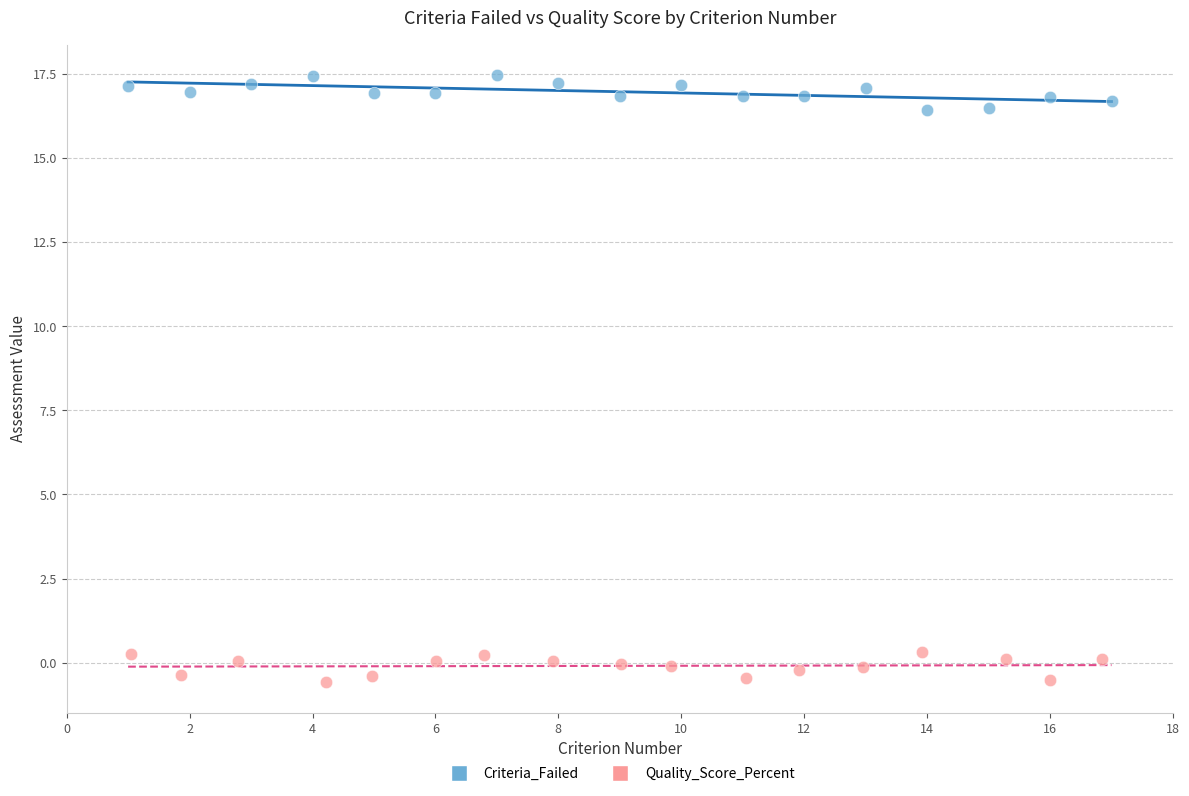

Which series contains the lowest Y value?

Quality_Score_Percent